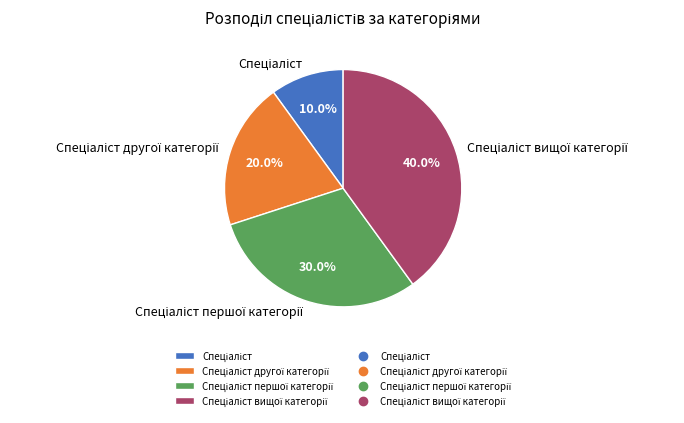

Is there any slice that represents more than half of the pie?

No